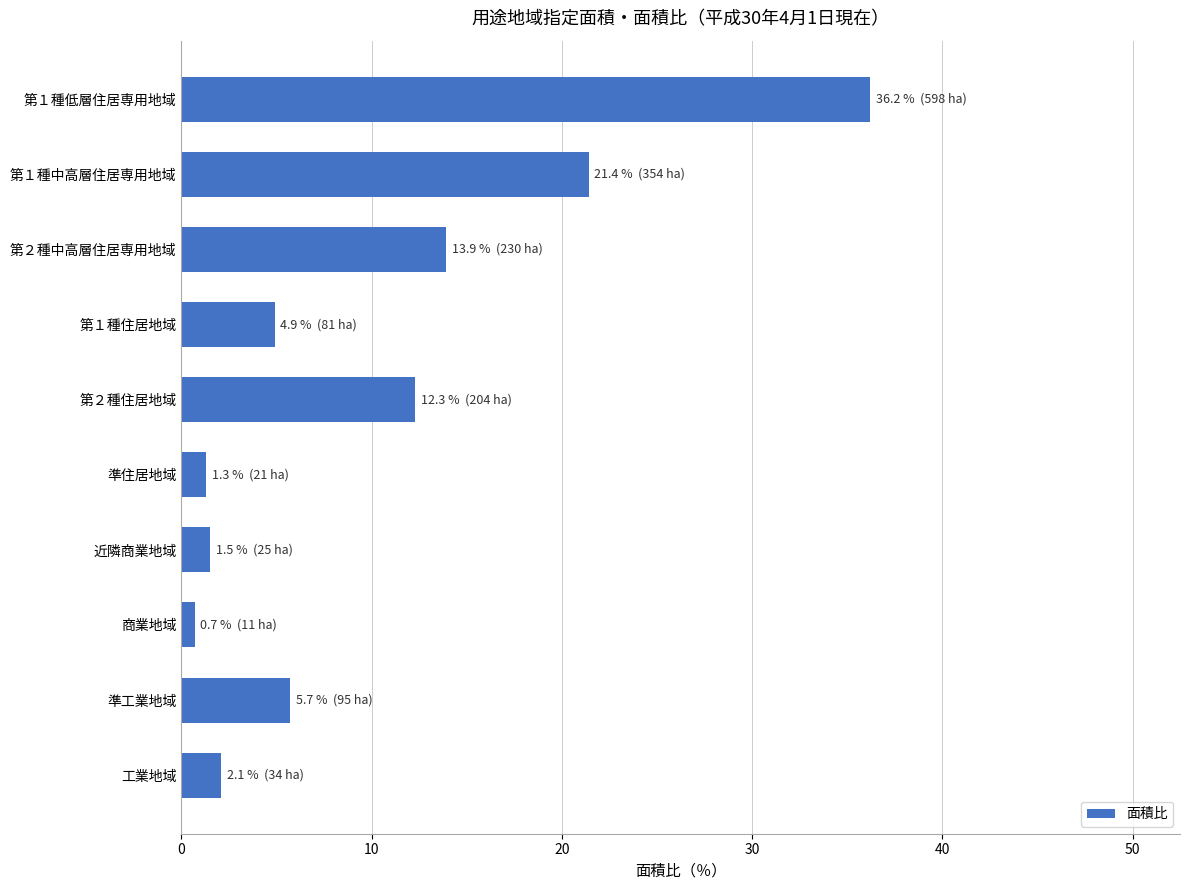

Count the number of data series in this chart.

1